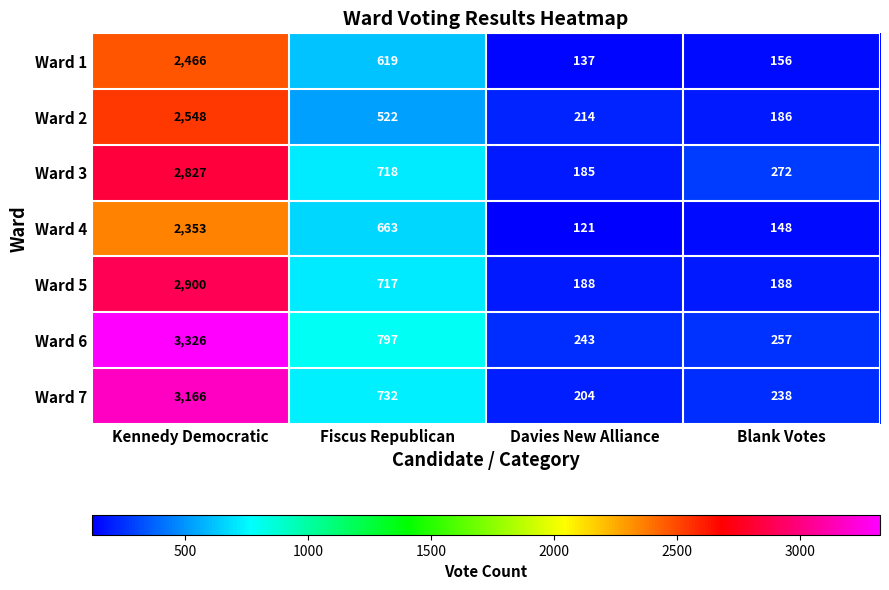

True or false: Ward 4 has a value of 75 at Blank Votes.

False